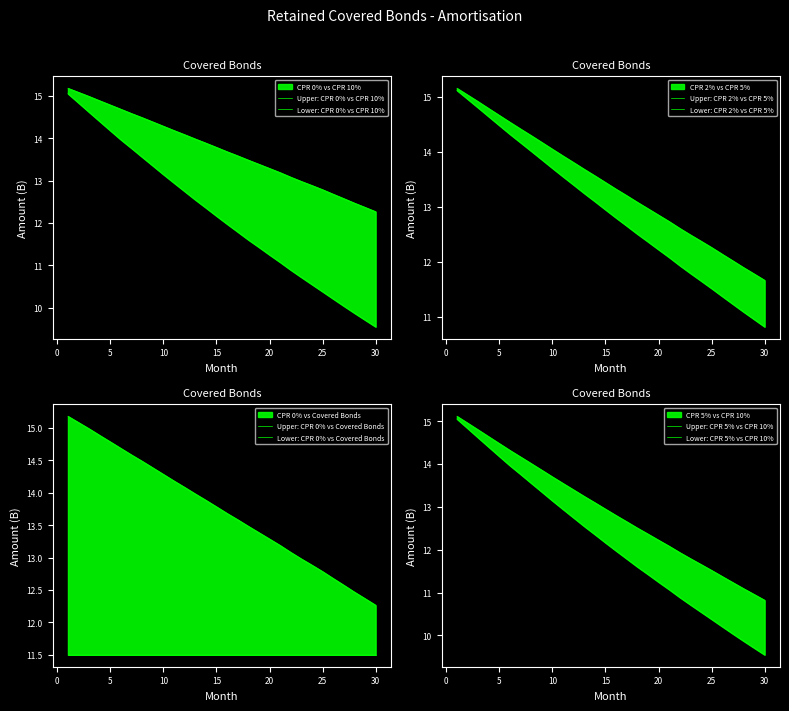

Which label corresponds to the largest value in the chart?

1